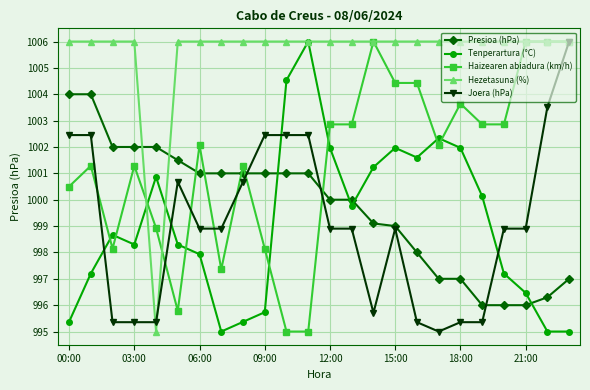

How many lines are shown in the chart?

5